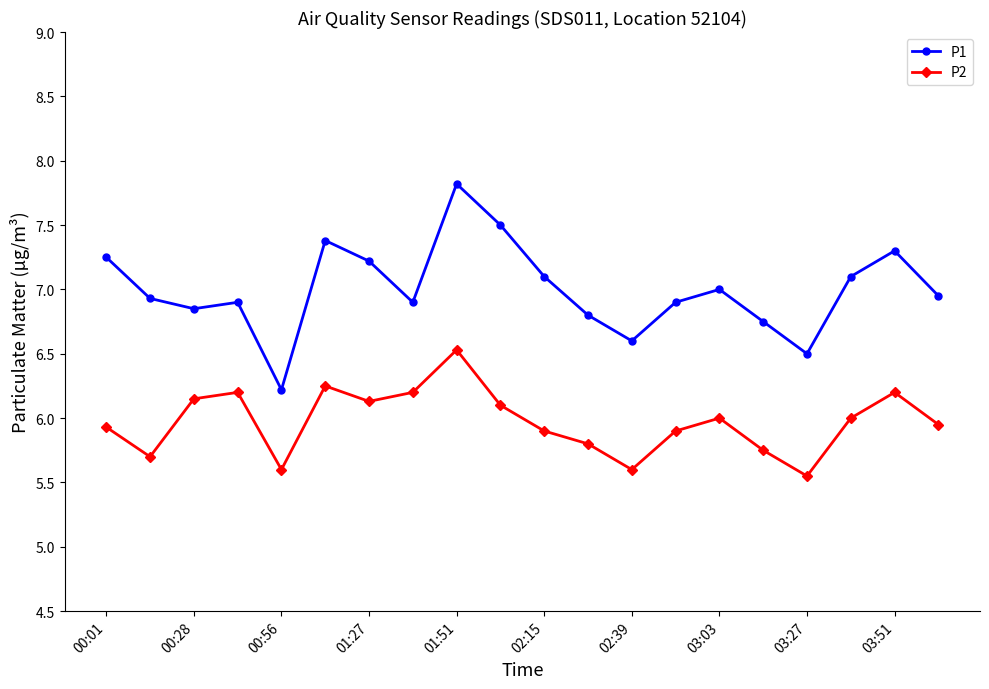

True or false: P1 and P2 cross at least once.

False